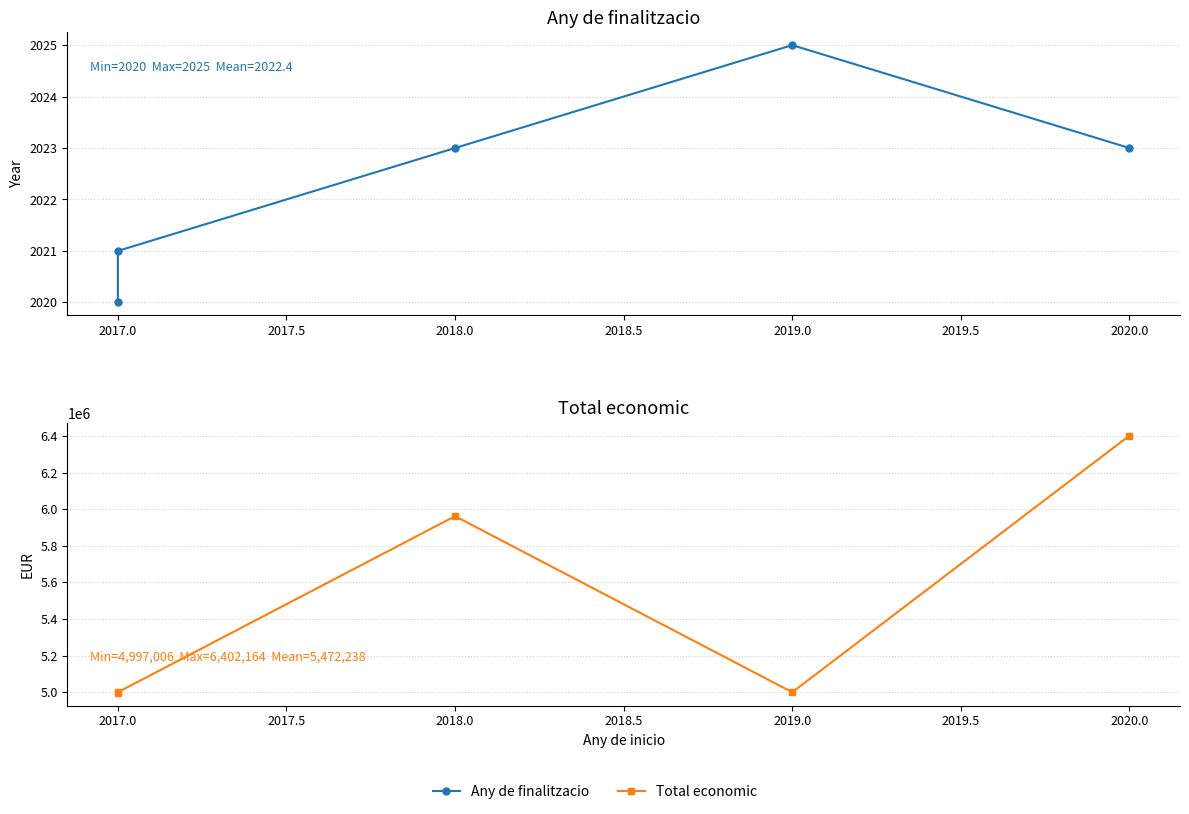

What is the difference between the maximum and second lowest values in the Any de finalitzacio series?

4